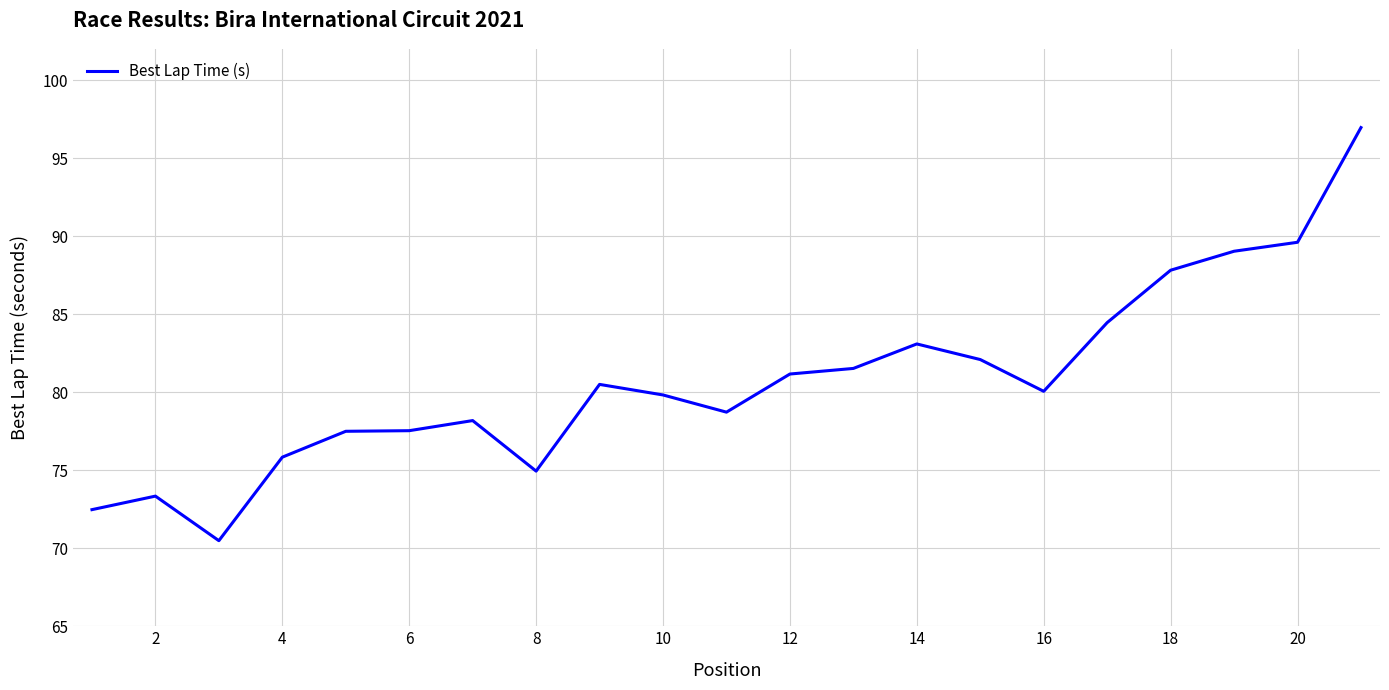

How many distinct data groups are displayed?

1